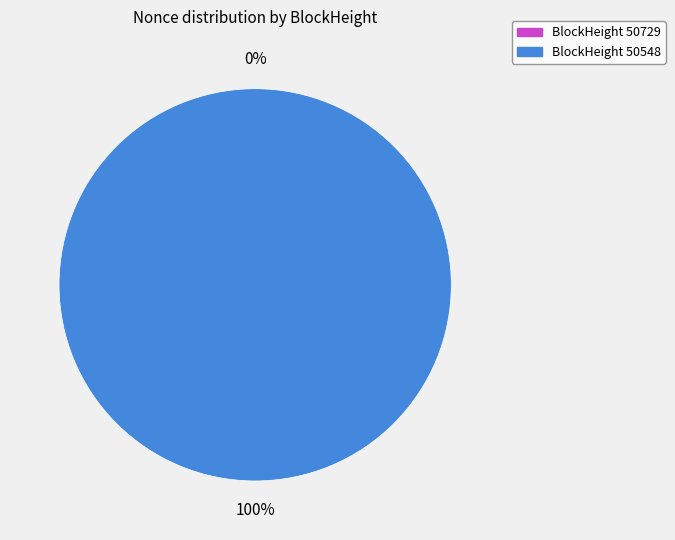

Which category has the smallest portion of the pie?

50729